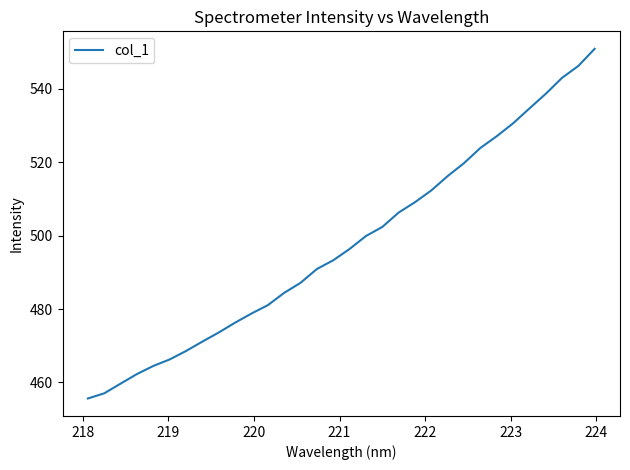

What is the smallest value displayed?

455.6